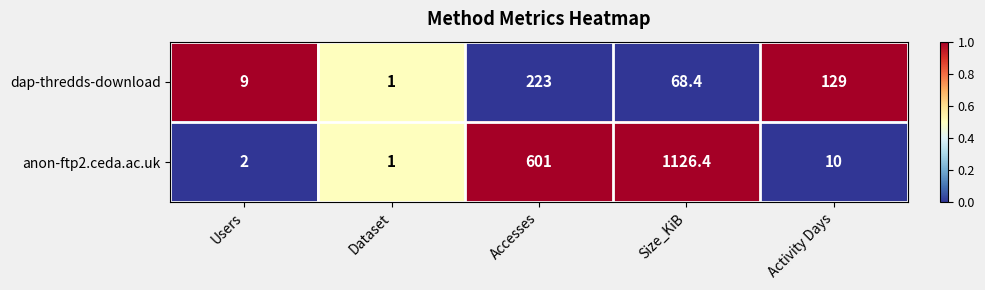

What is the sum of all dap-thredds-download values?

430.4